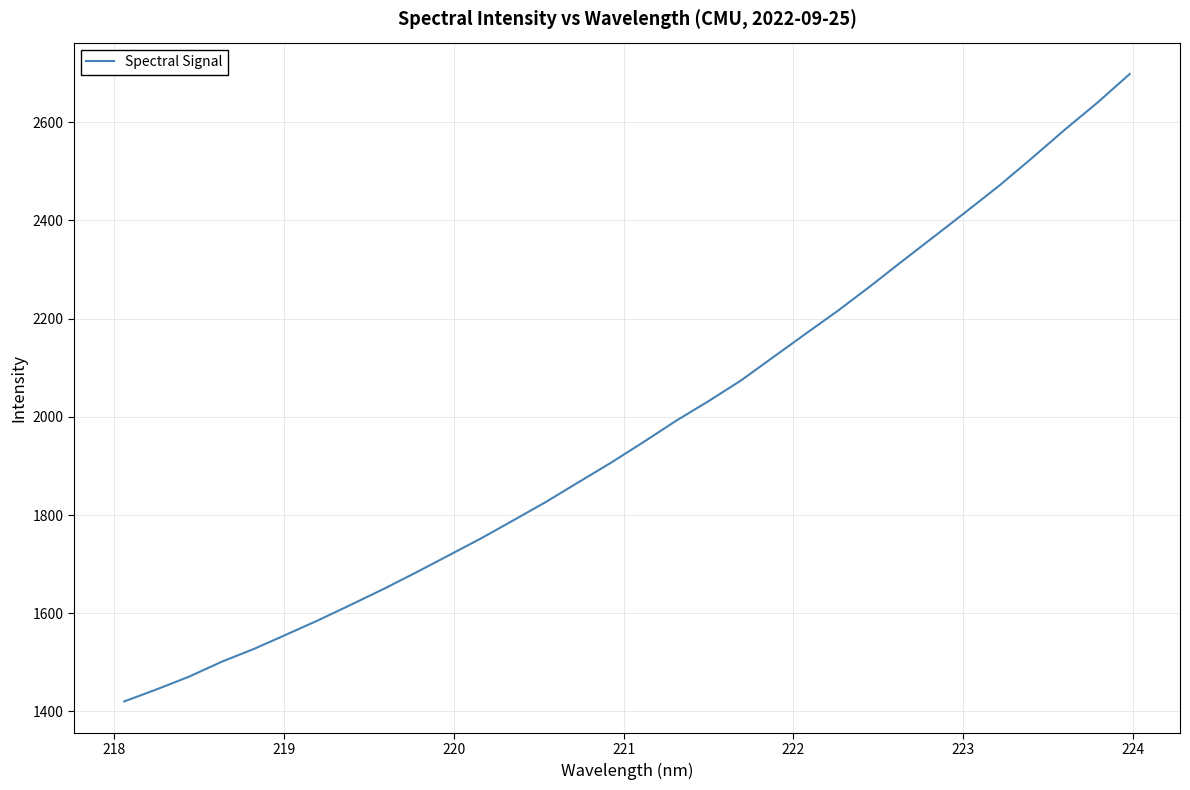

What is the greatest value displayed?

2697.8